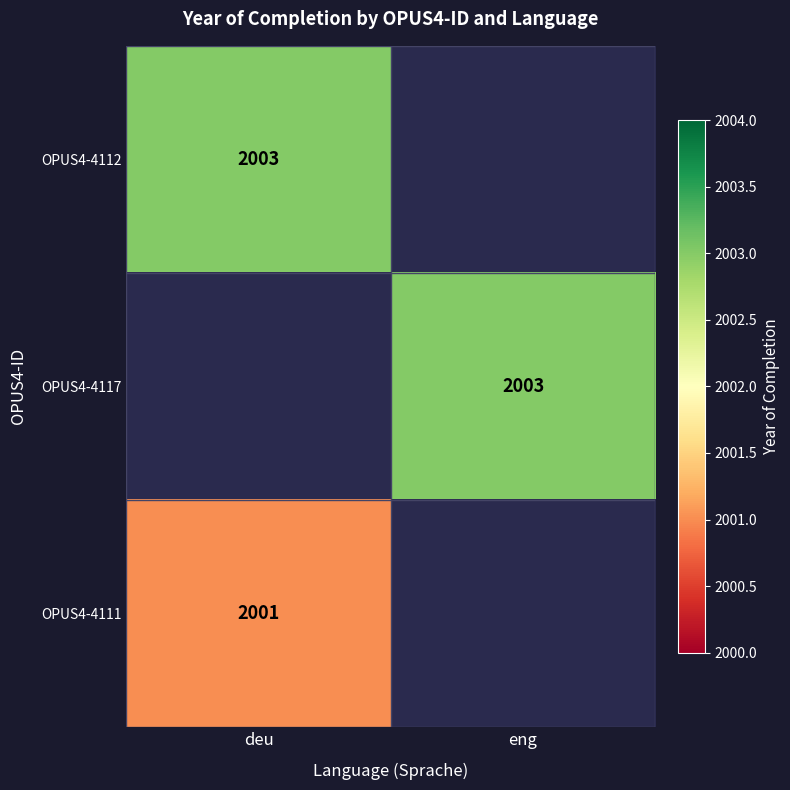

At how many categories does at least one series exceed 2002?

2